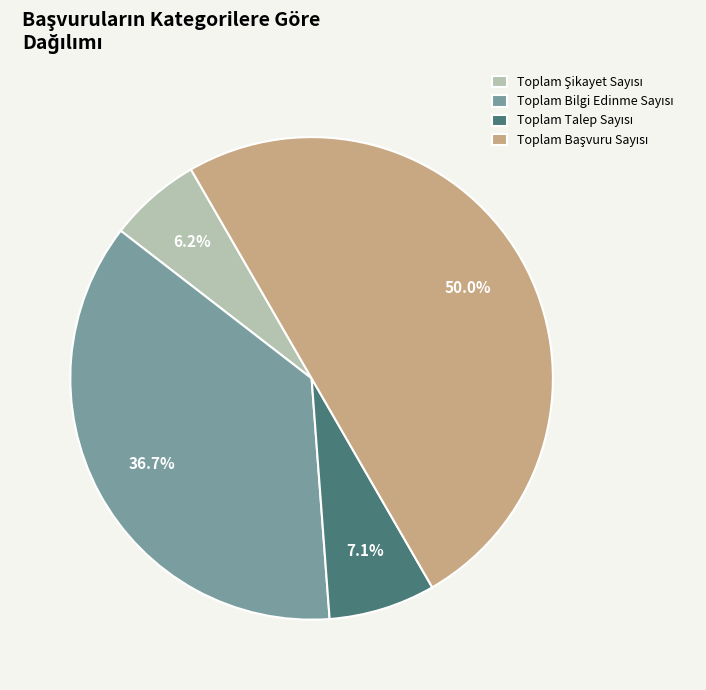

What is the ratio of the value at Toplam Şikayet Sayısı to the value at Toplam Bilgi Edinme Sayısı?

0.2